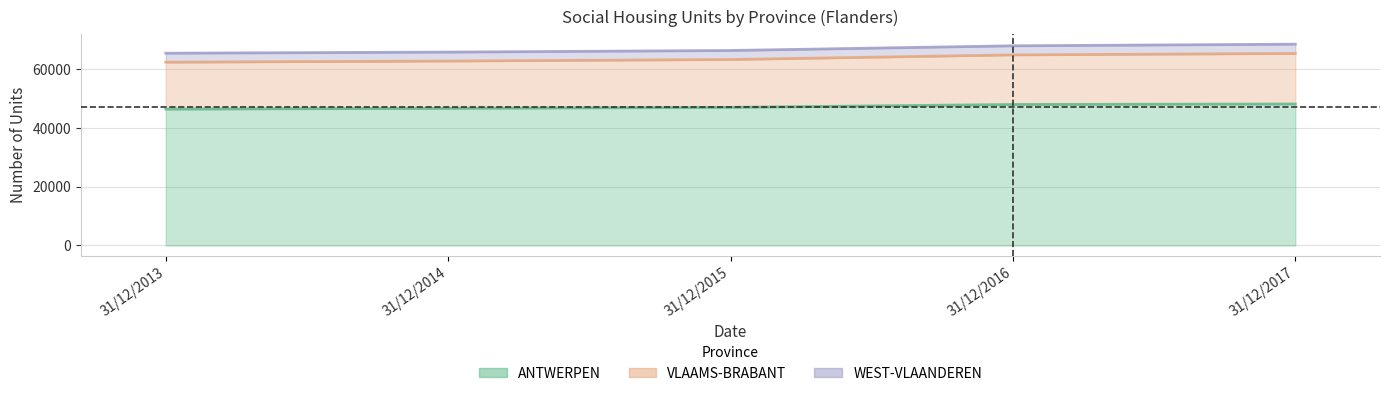

Count the number of categories in the chart.

5